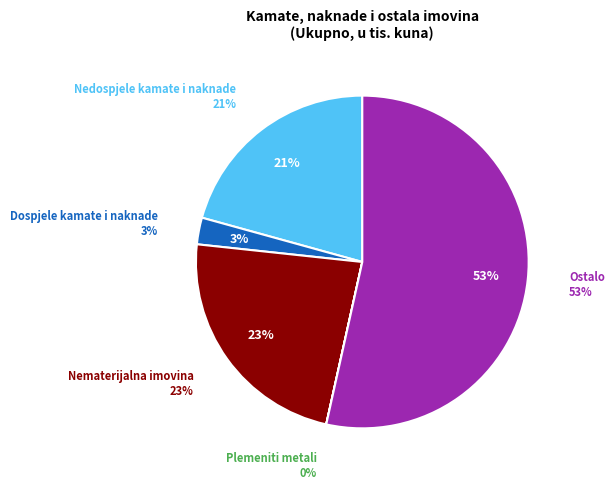

Count the number of slices in the pie.

5